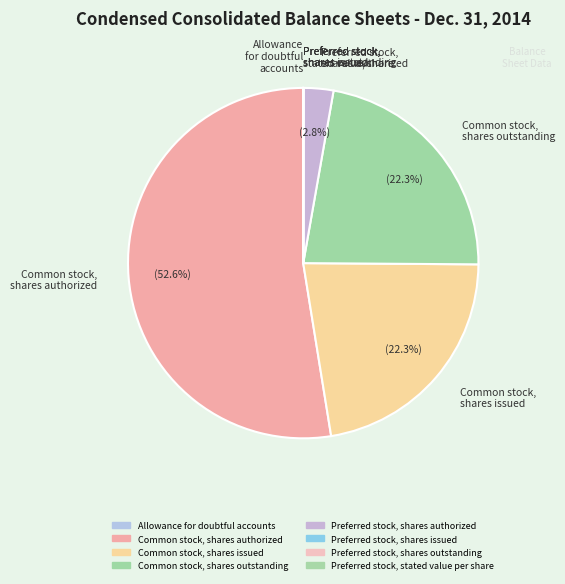

Which slice is the largest?

Common stock, shares authorized